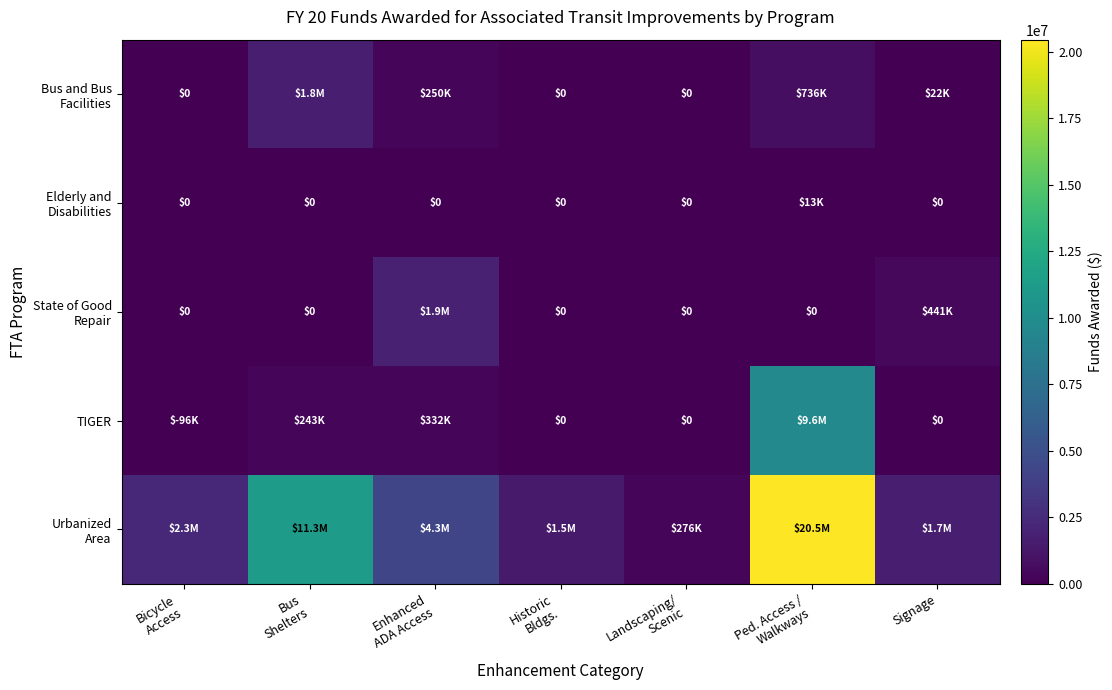

Count the number of data series in this chart.

5